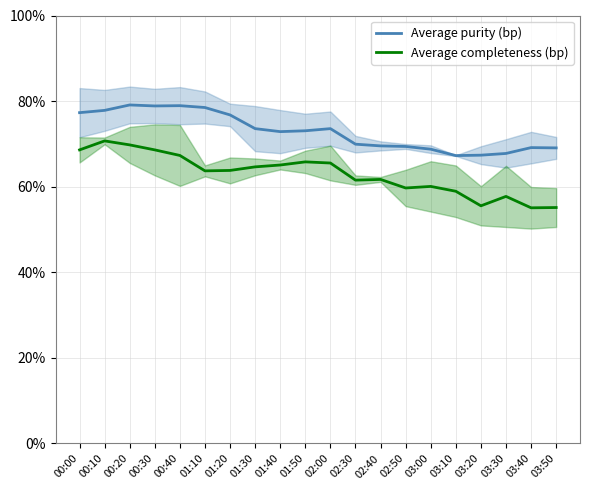

Is the value of Average completeness (bp) at 01:10 greater than the value of Average purity (bp) at 02:40?

No